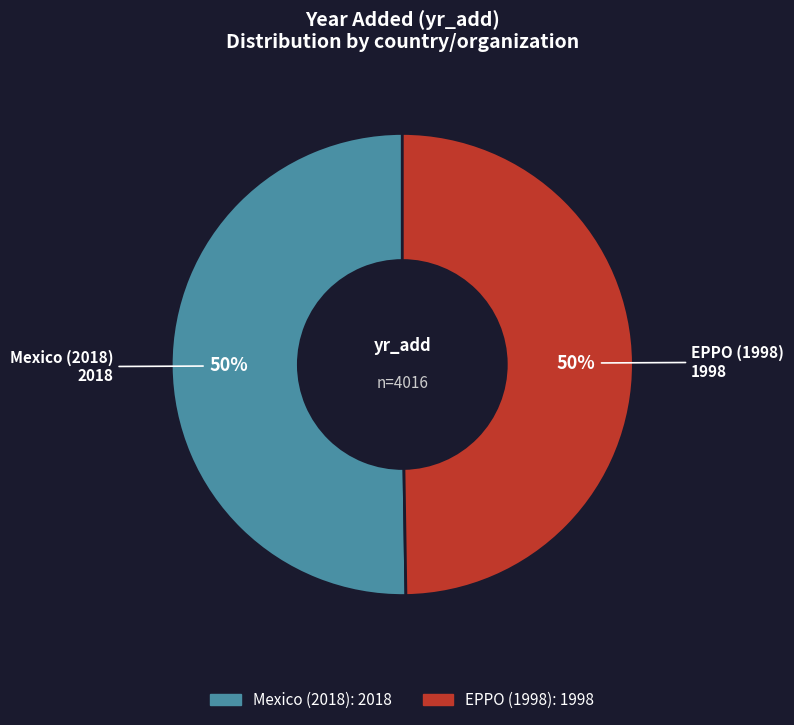

Is the sum of EPPO (1998) and Mexico (2018) greater than half?

Yes